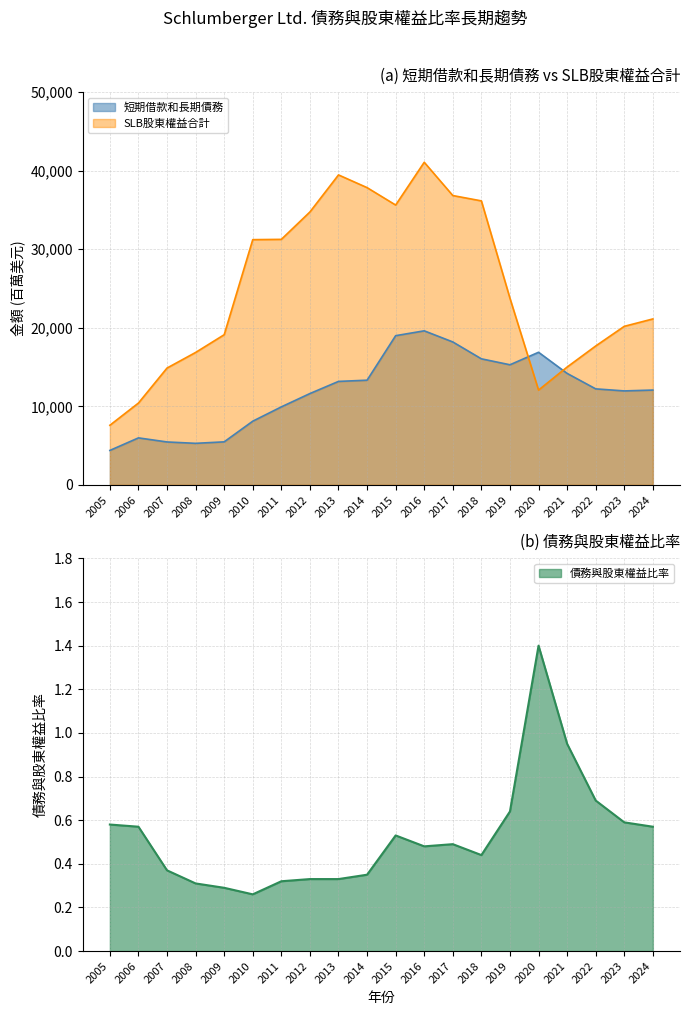

Does the chart have visible grid lines?

Yes